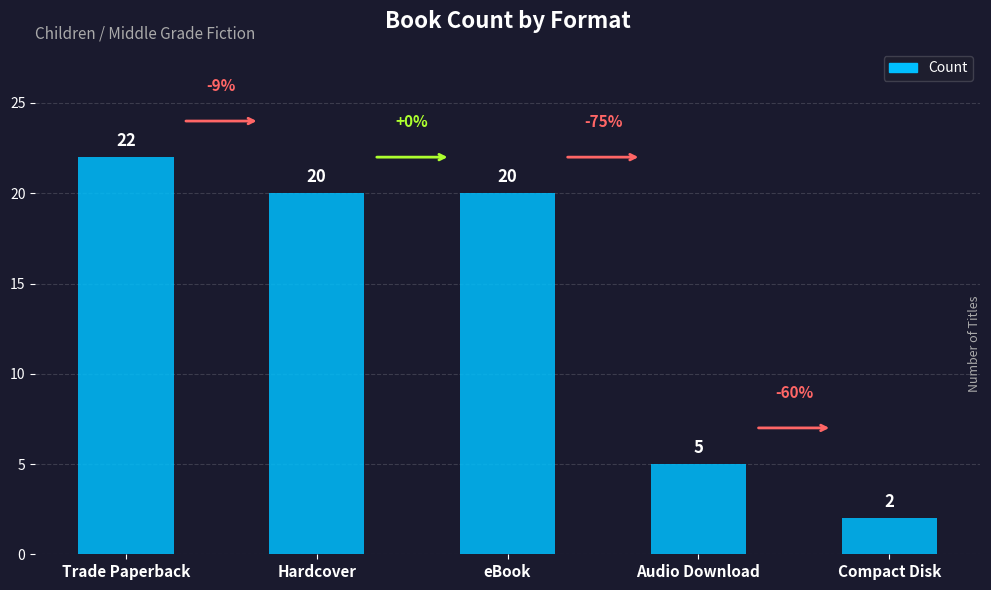

Reading left to right, what are all the values shown in this chart?

Trade Paperback=22	Hardcover=20	eBook=20	Audio Download=5	Compact Disk=2